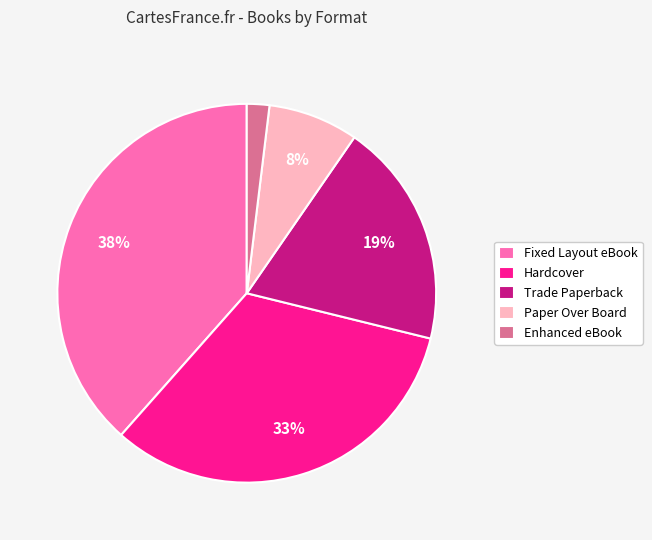

To the nearest percent, what portion does Enhanced eBook represent?

2%